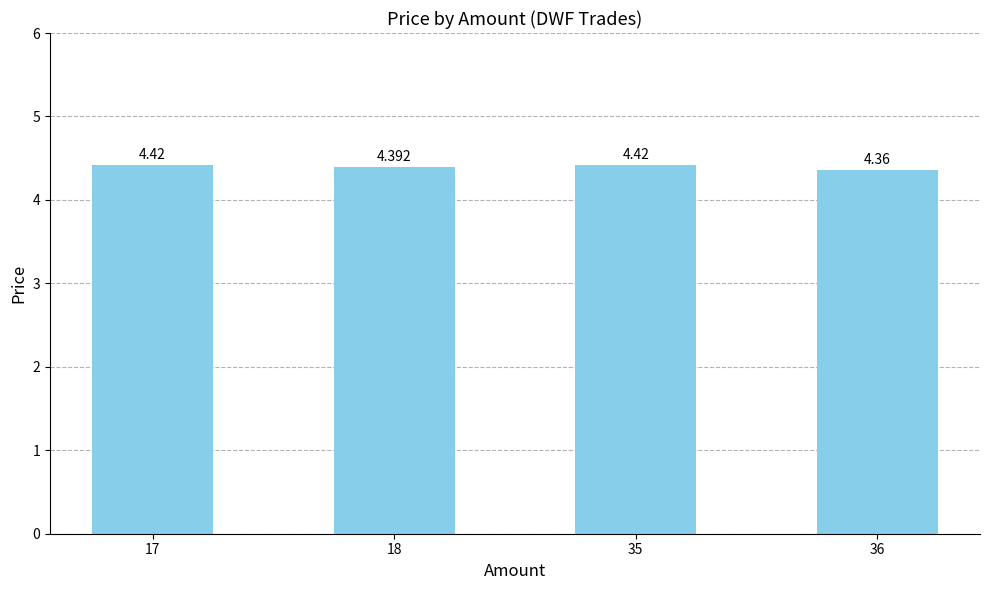

Is it true that the value at 35 is 6.2?

False